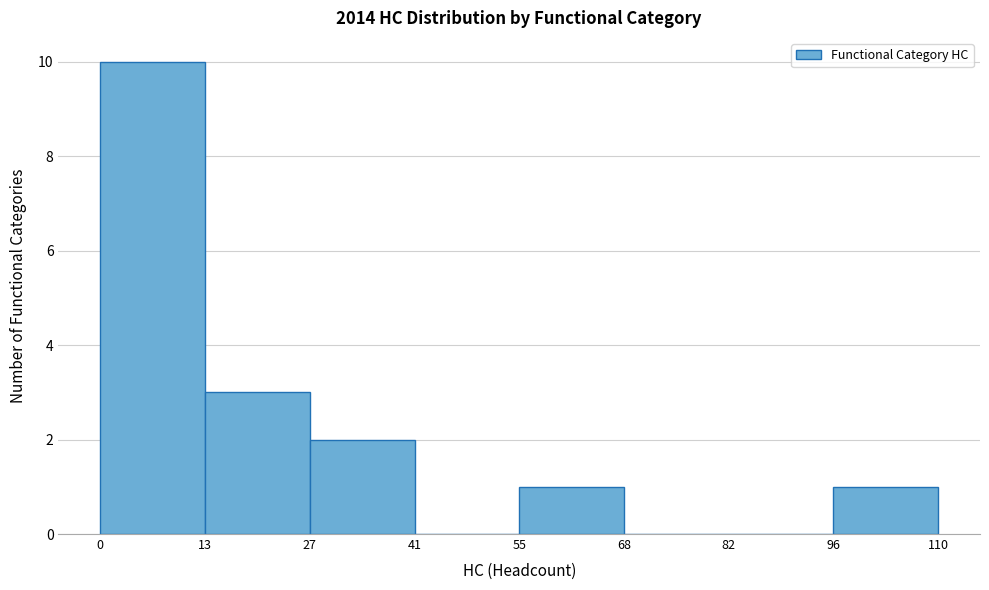

Reading left to right, list every bar in this chart as the range it spans on the x-axis followed by its height. The values are not printed on the chart, so give them approximately, as read against the axis.

0 to 13: 10
13 to 27: 3
27 to 41: 2
41 to 55: 0
55 to 68: 1
68 to 82: 0
82 to 96: 0
96 to 110: 1